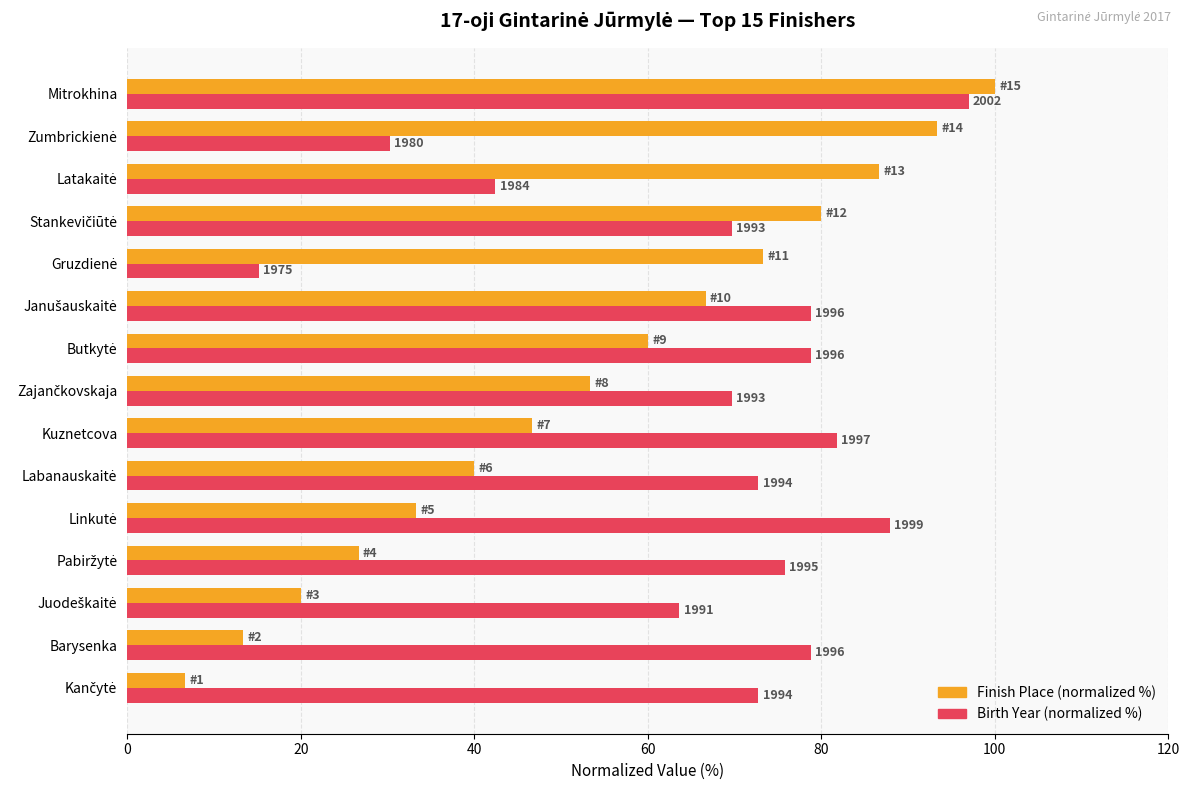

How many groups of bars are there?

15